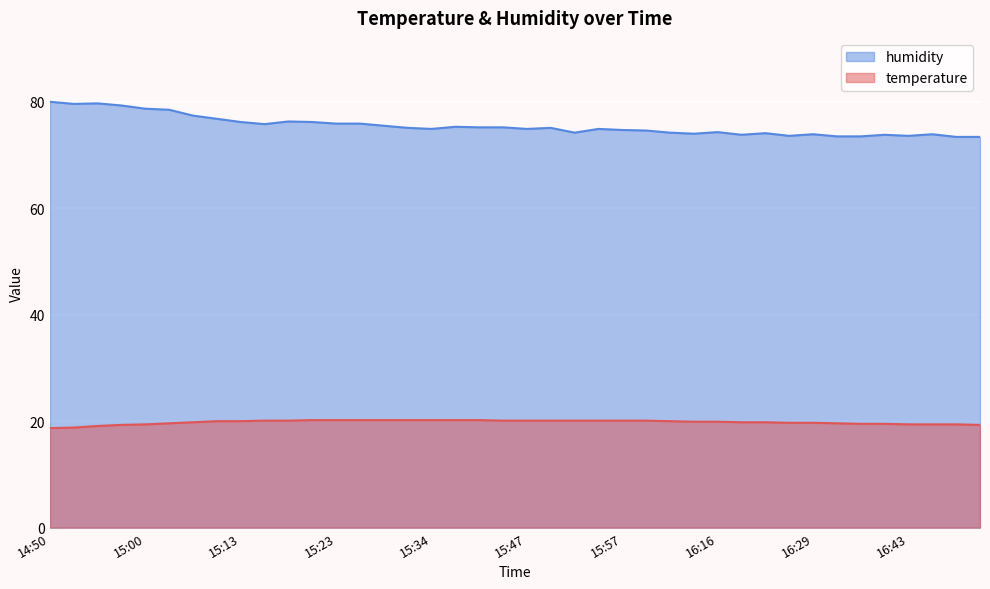

List the series in order of their overall mean, lowest first.

temperature, humidity